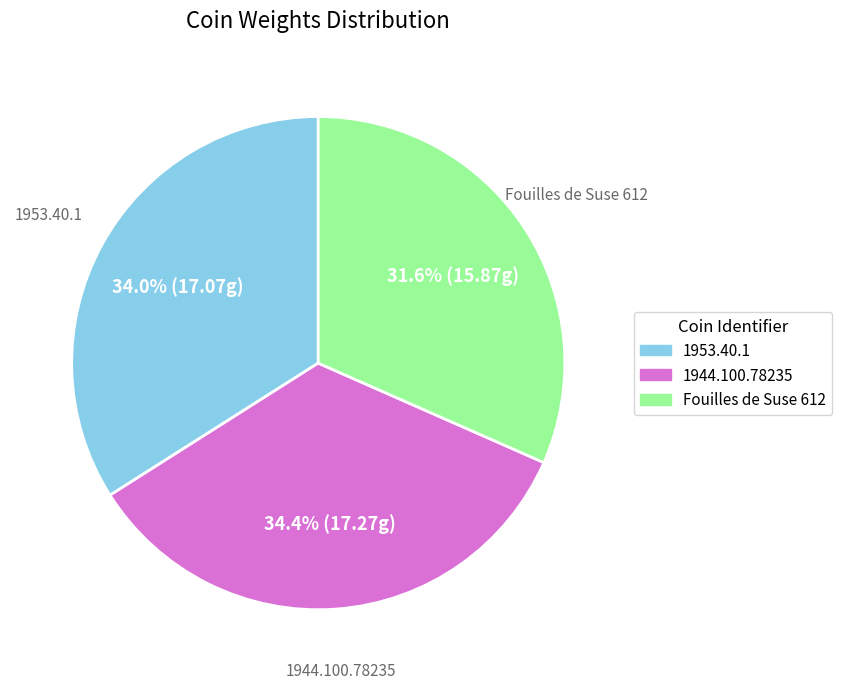

Is it true that Fouilles de Suse 612 is 32% of the pie?

True